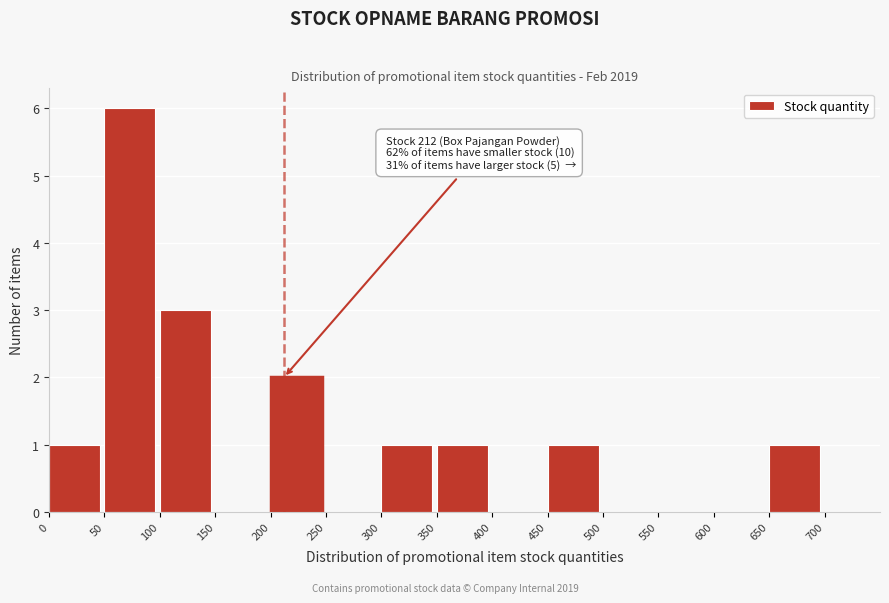

Over which range of the x-axis is the bar tallest?

50 to 100